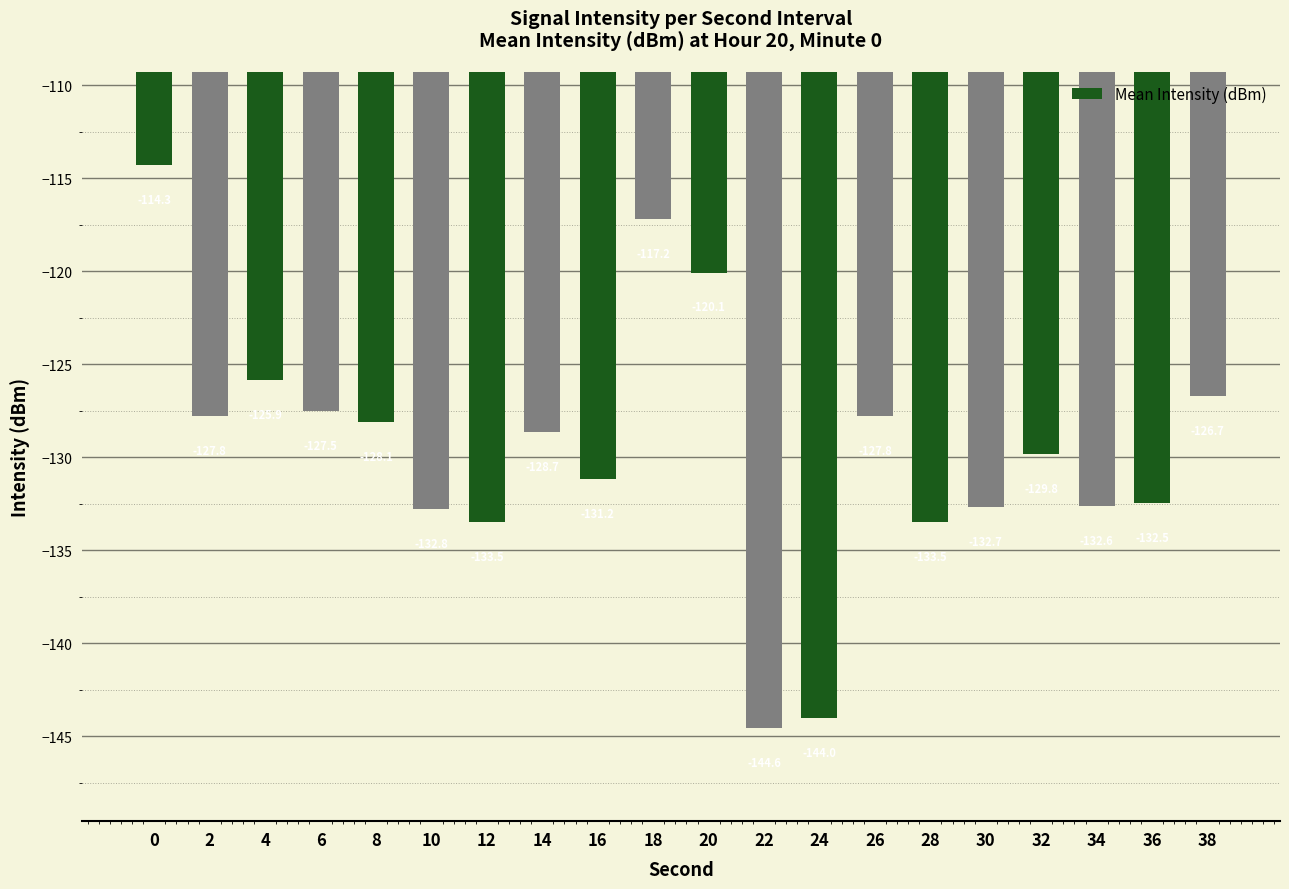

What is the maximum value shown in the chart?

-114.3